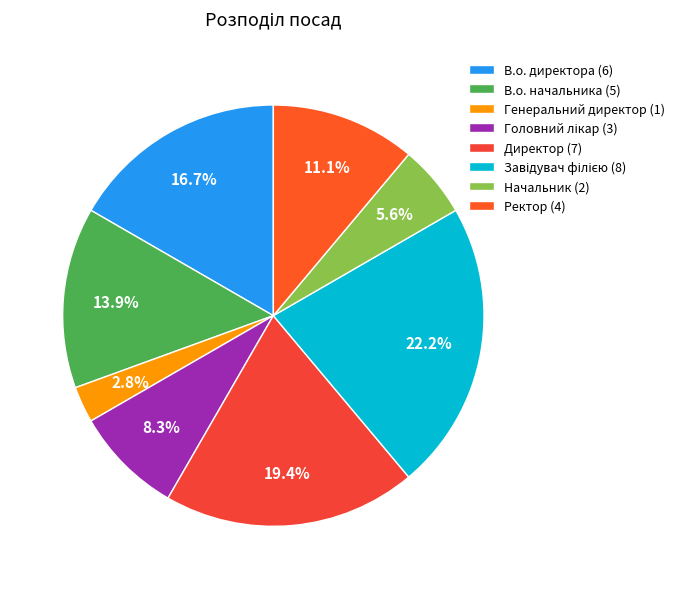

What is the ratio of the value at Головний лікар to the value at Ректор?

0.8